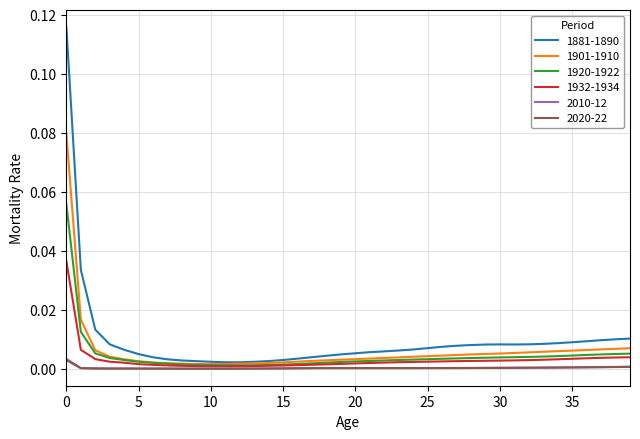

Which series has the largest range (max minus min)?

1881-1890